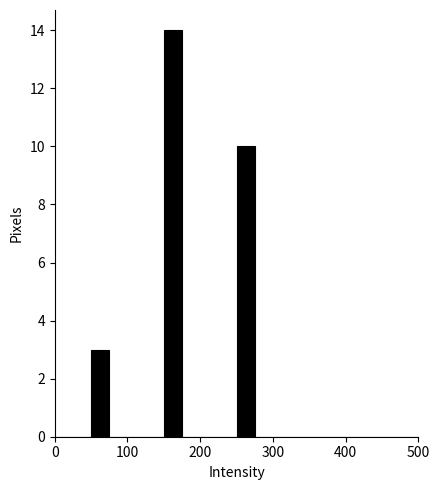

Around what value on the x-axis is the tallest bar? Give the approximate position of its centre, as read against the axis.

160